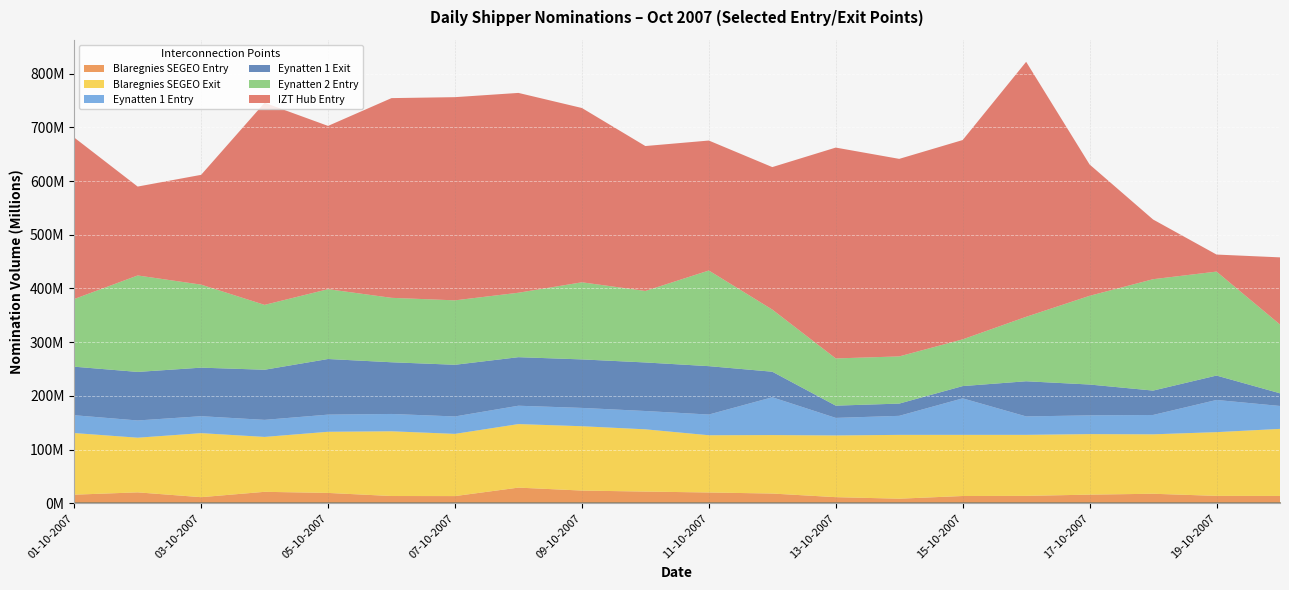

How many interior local valleys does the IZT Hub Entry series have?

5